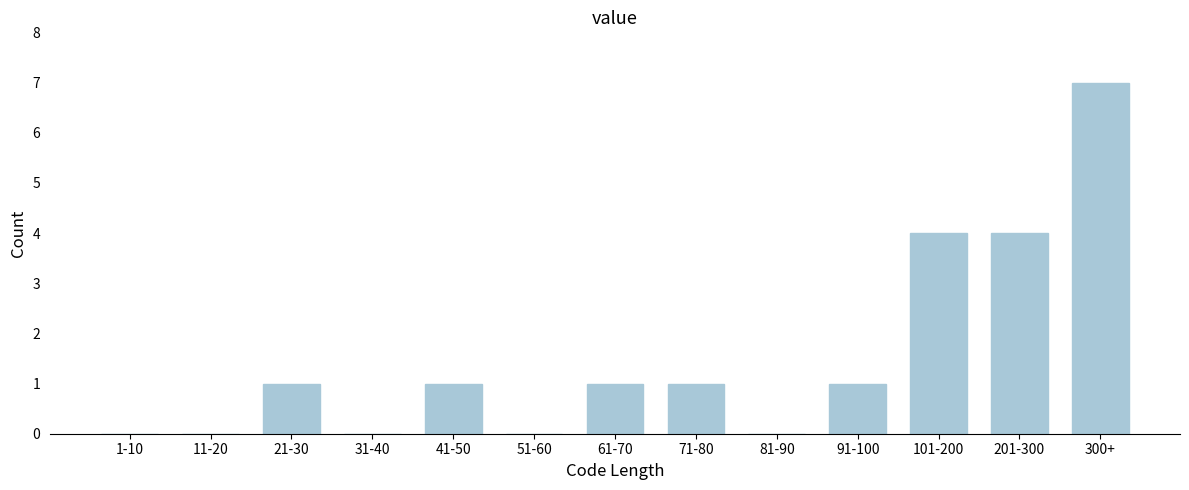

Reading left to right, transcribe all the data shown in this chart.

1-10=0	11-20=0	21-30=1	31-40=0	41-50=1	51-60=0	61-70=1	71-80=1	81-90=0	91-100=1	101-200=4	201-300=4	300+=7